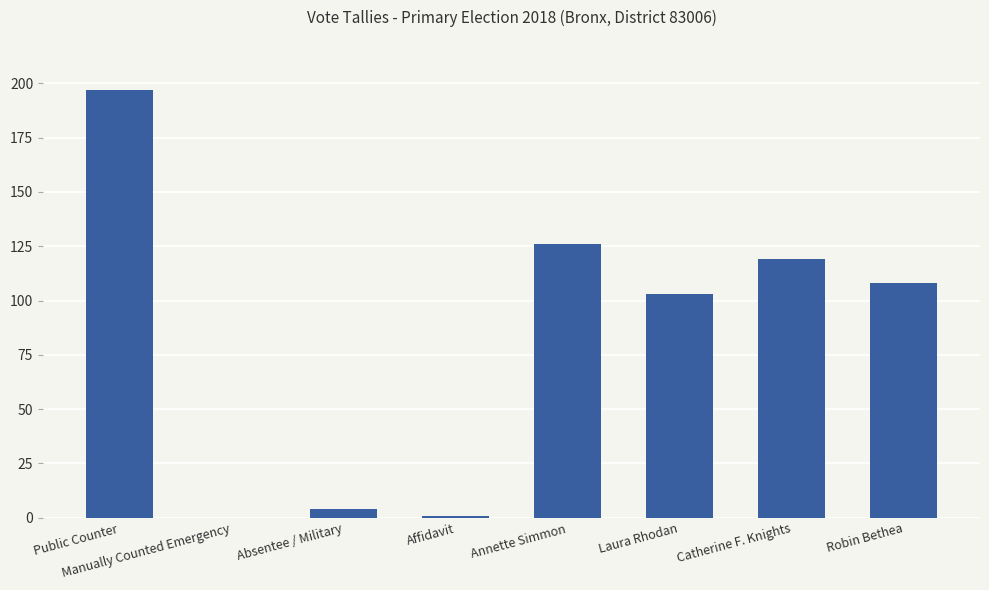

Reading left to right, list all the values displayed in this chart.

Public Counter=197	Manually Counted Emergency=0	Absentee / Military=4	Affidavit=1	Annette Simmon=126	Laura Rhodan=103	Catherine F. Knights=119	Robin Bethea=108